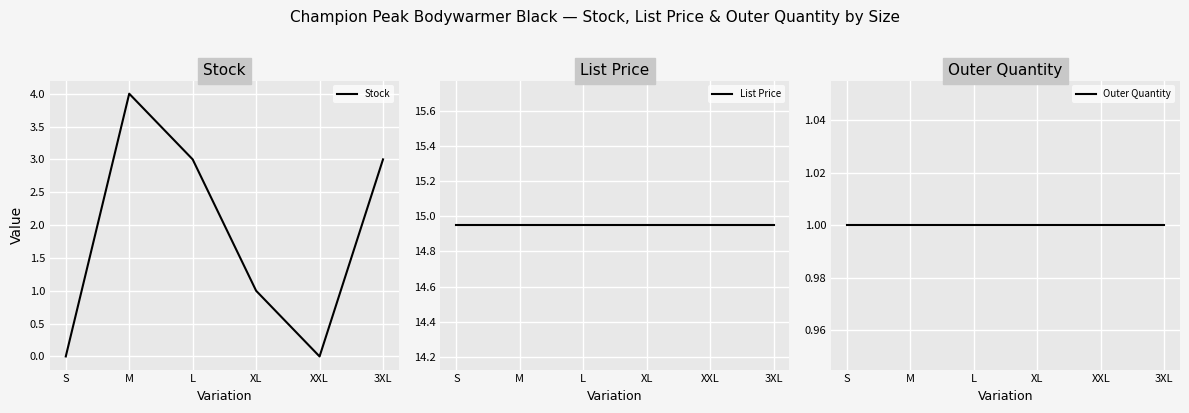

Which series changed the most between M and XL?

Stock